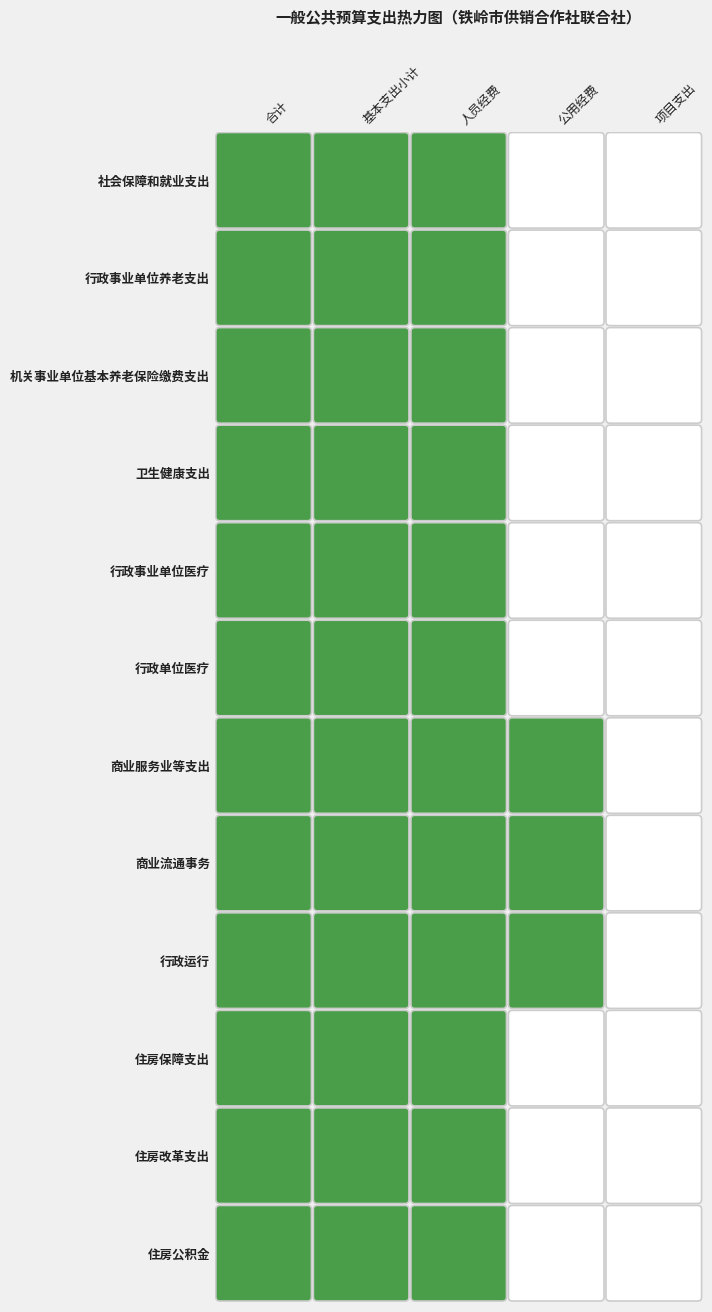

True or false: 住房改革支出 has a value of -14.2 at 4.

False